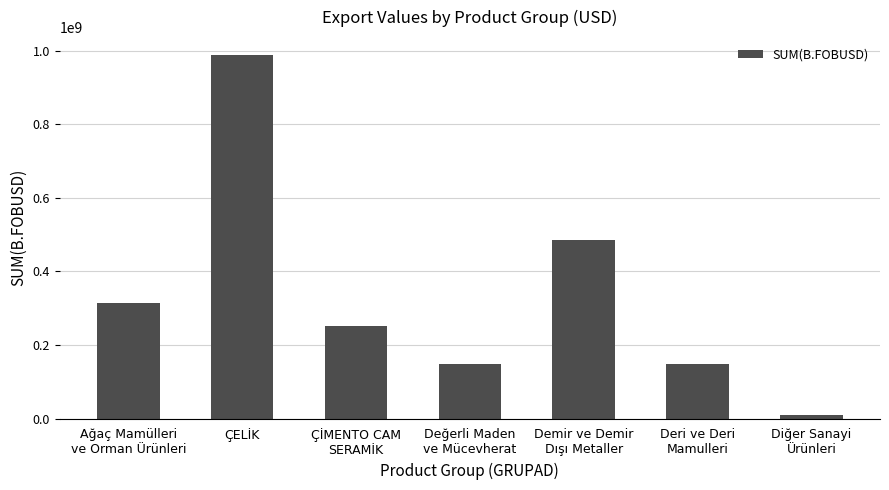

What is the change in value from Ağaç Mamülleri
ve Orman Ürünleri to Demir ve Demir
Dışı Metaller?

+172506961.3